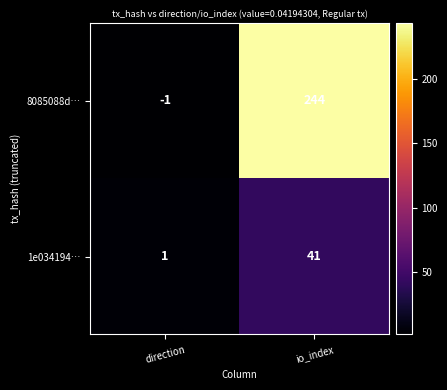

Rank the series by their maximum value, from highest to lowest.

8085088d…, 1e034194…